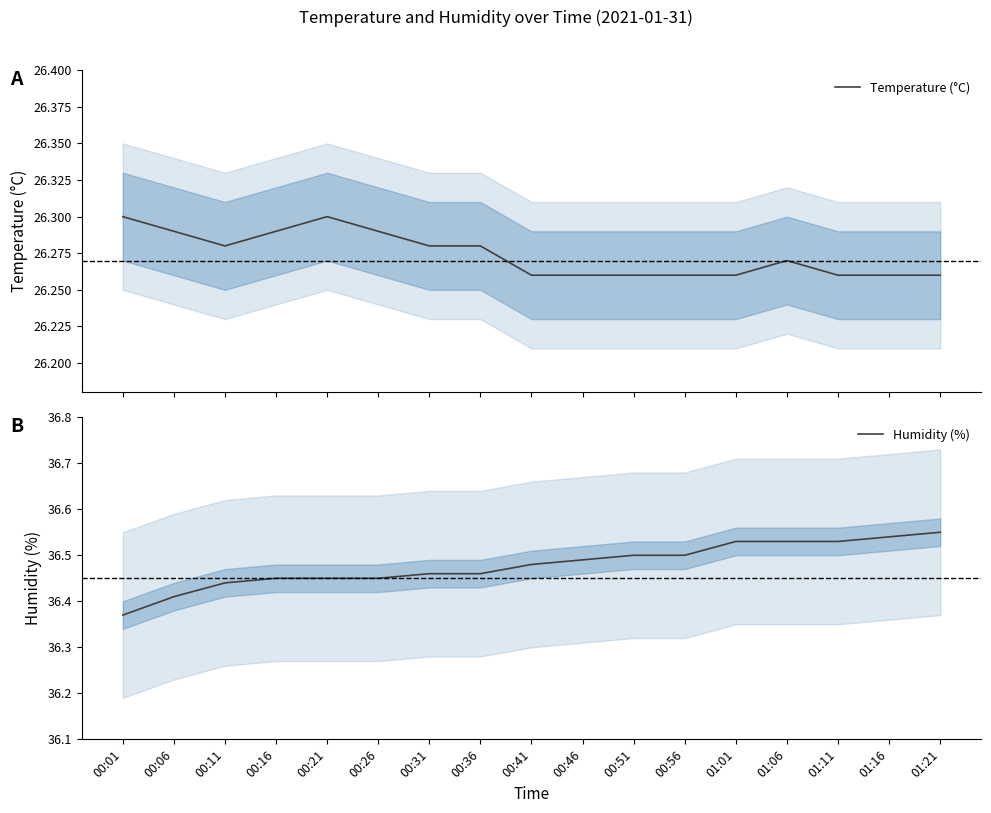

Between 00:36 and 01:06, which is larger?

00:36